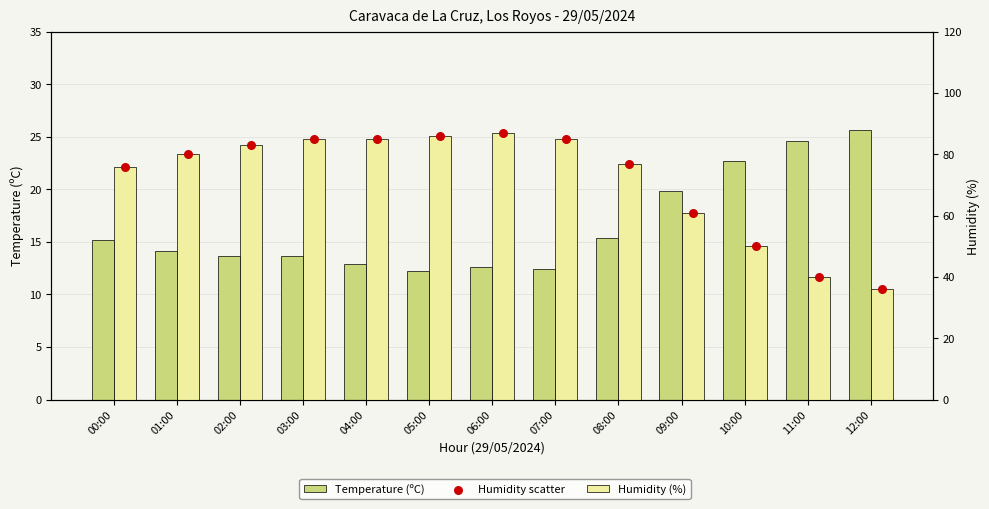

Which series has the largest total across all categories?

Humidity (%)